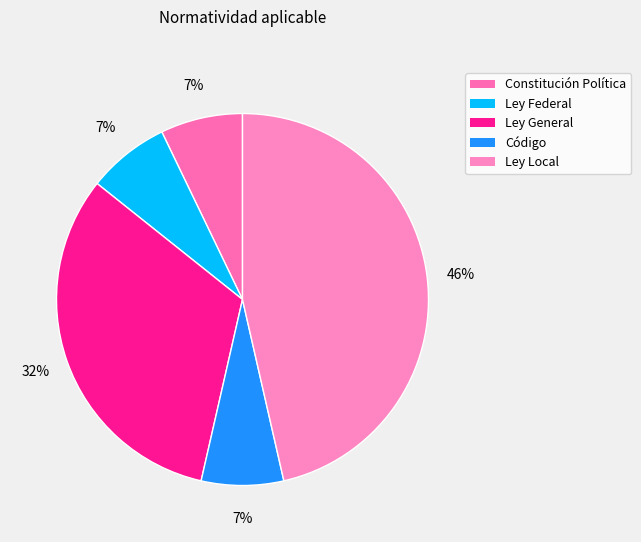

What percentage do Ley General and Ley Federal together represent?

39.3%